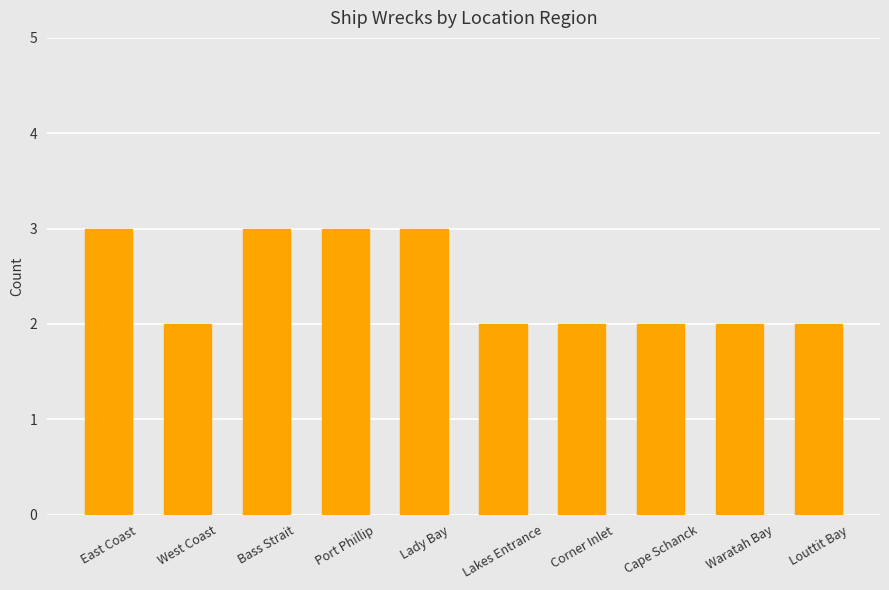

What is the ratio of the value at Bass Strait to the value at Corner Inlet?

1.5